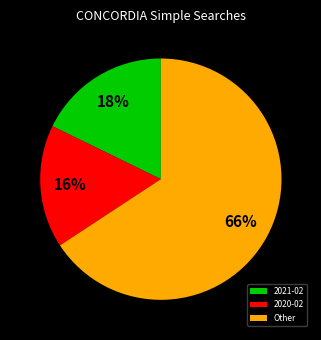

How many segments does this pie chart have?

3